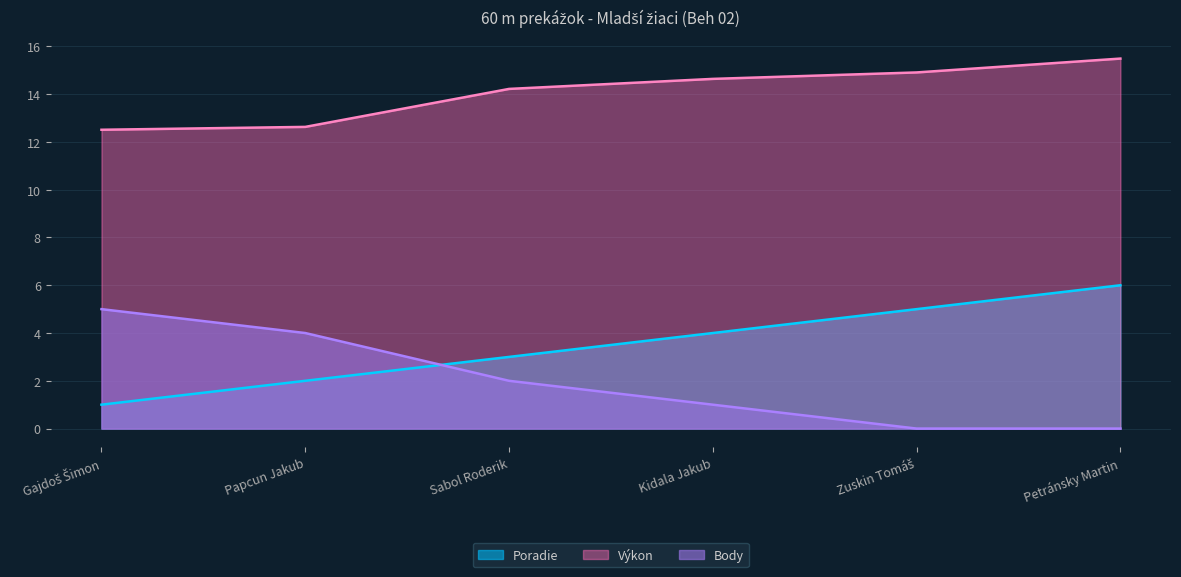

Which category has the lowest value in the Výkon series?

Gajdoš Šimon